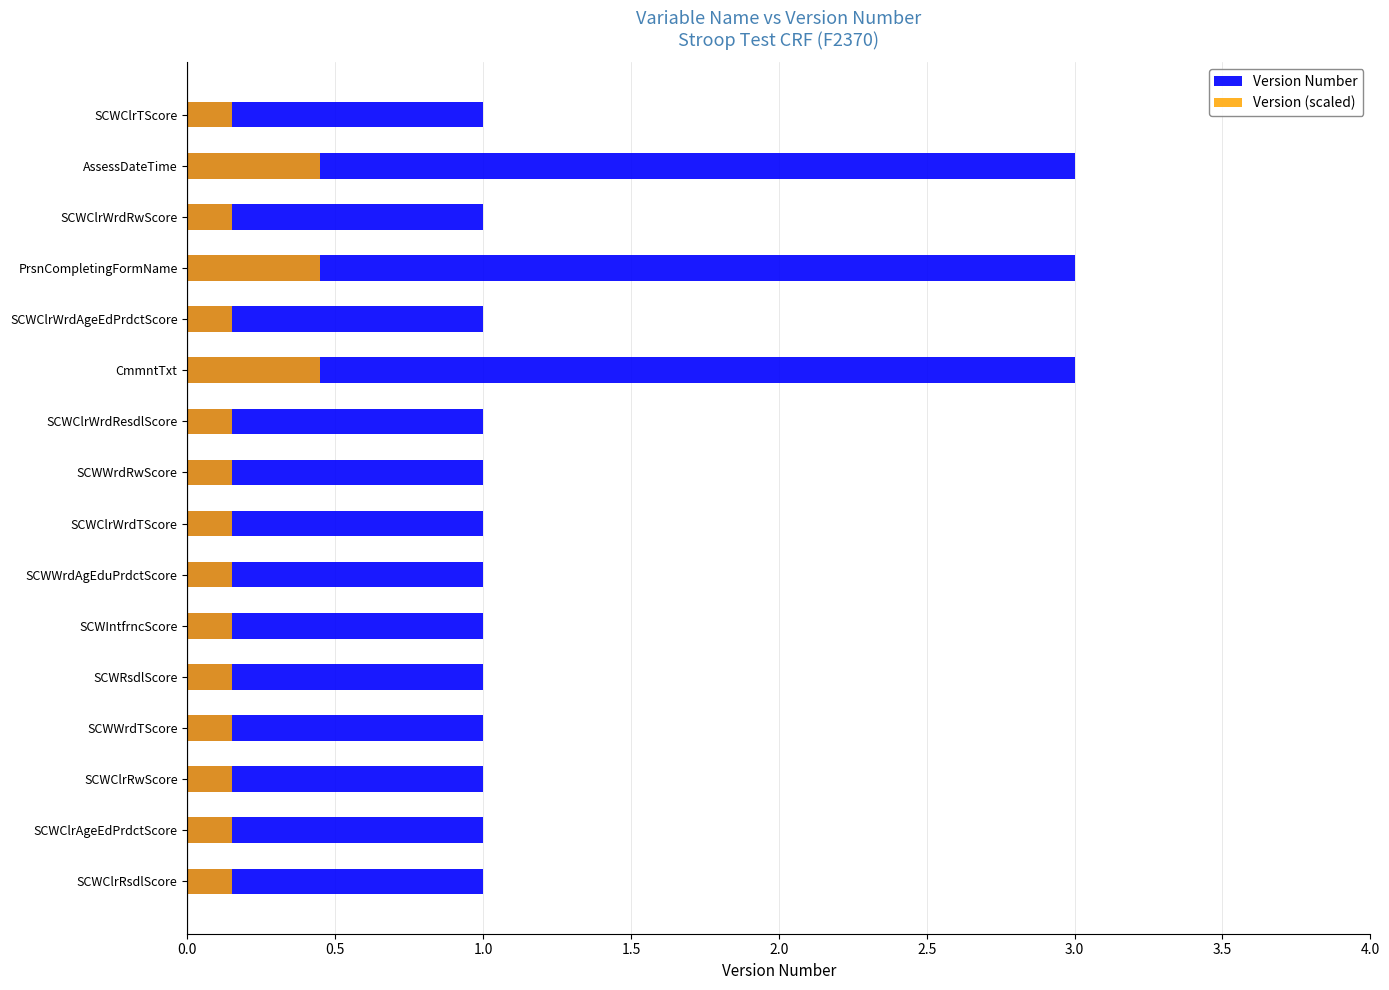

How many Version (scaled) values are between 0 and 1?

16